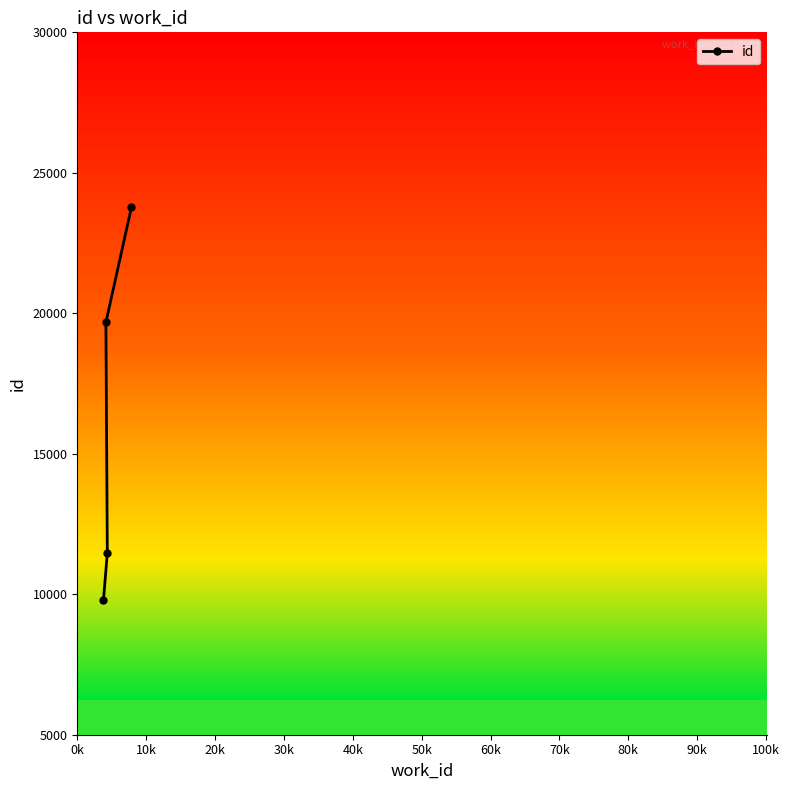

What is the value of the 1st point from the left?

9801